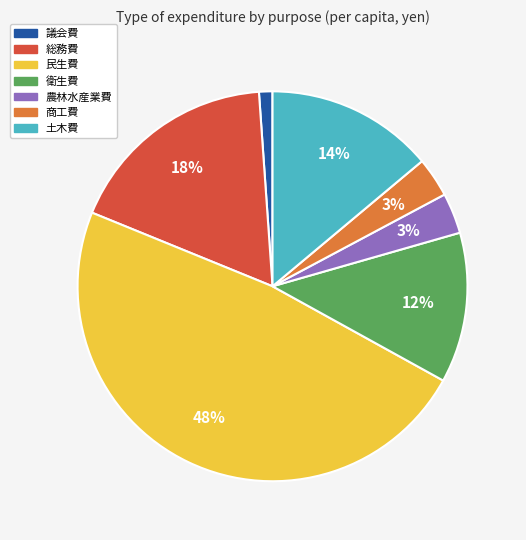

True or false: 民生費 accounts for 48% of the total.

True